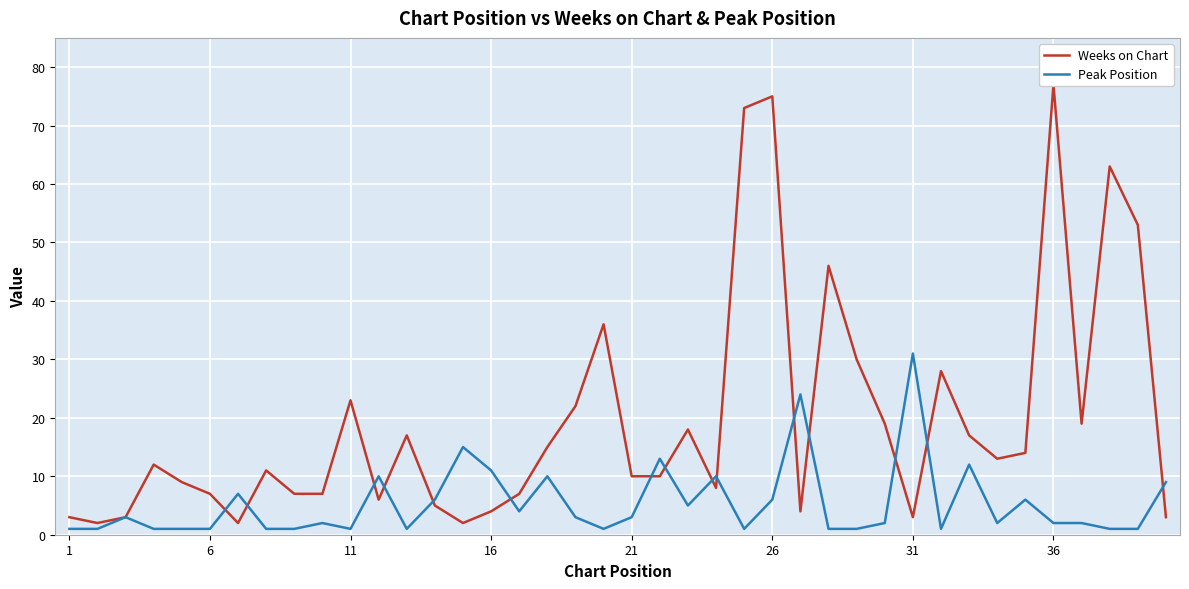

How many data points does each series have?

40